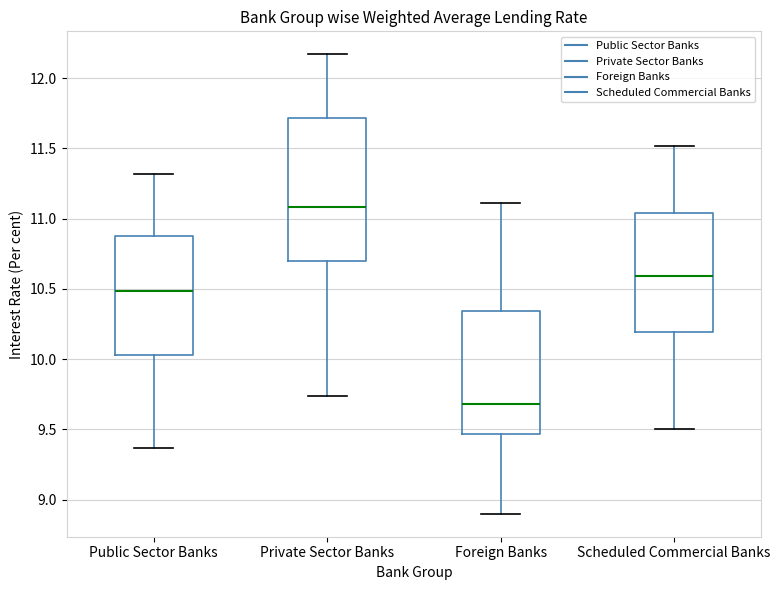

Which box has the highest median line?

Private Sector Banks